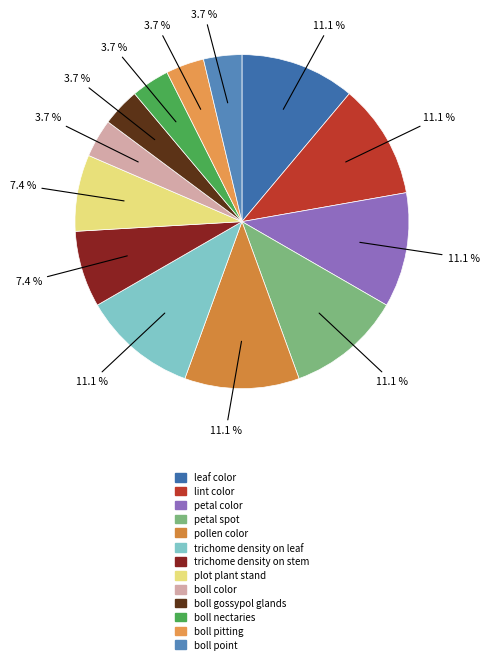

Which slice is the smallest?

boll color